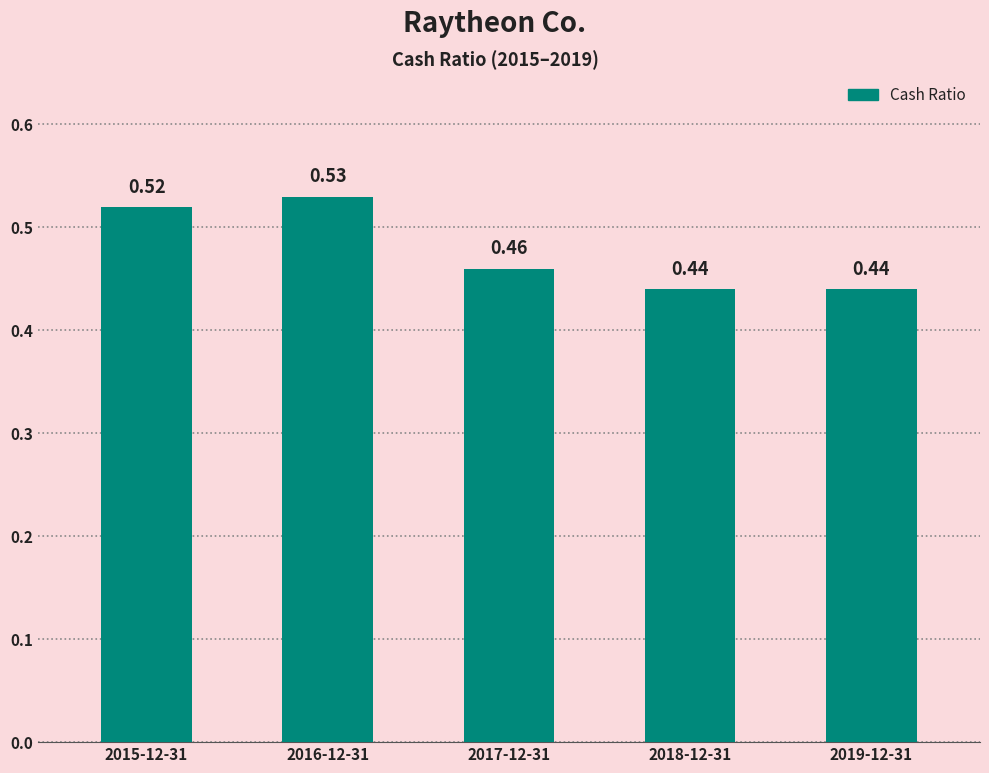

Between 2017-12-31 and 2018-12-31, which is larger?

2017-12-31